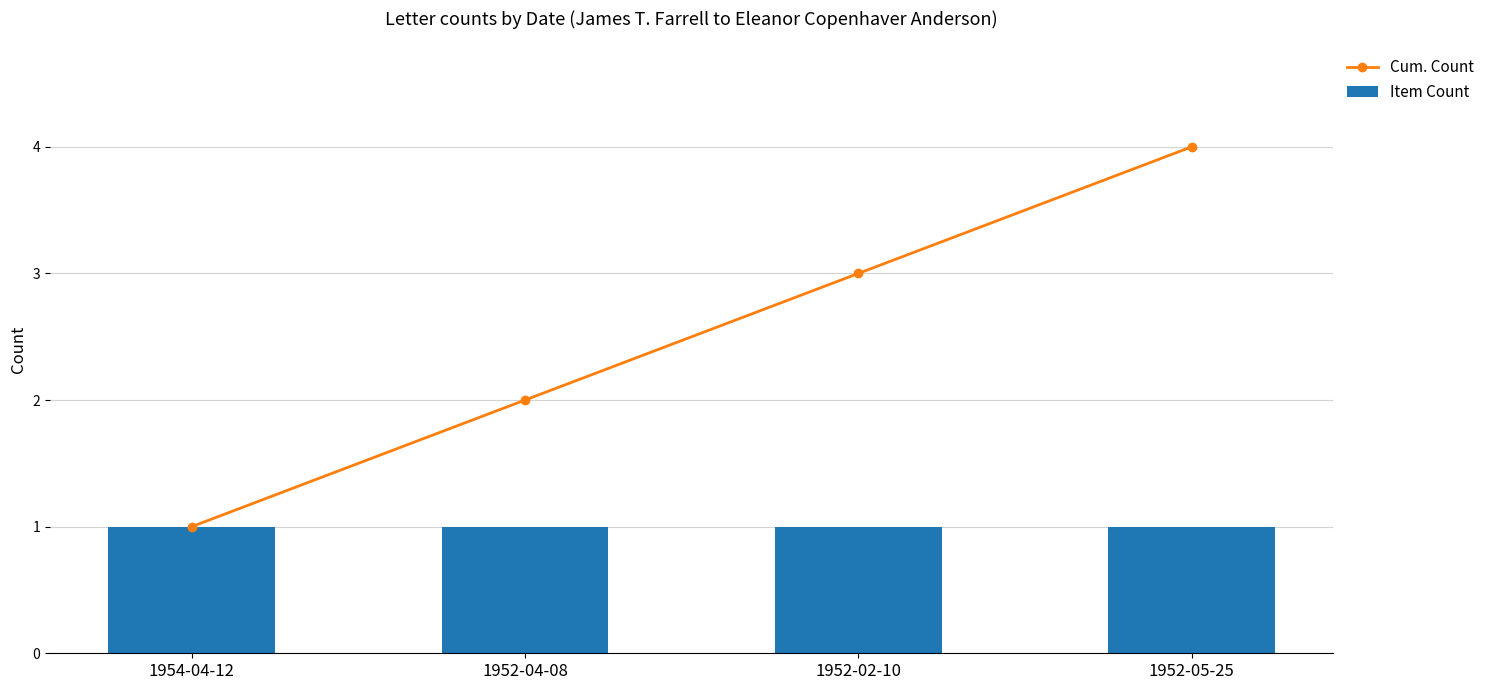

At which label does Cum. Count reach its minimum?

1954-04-12